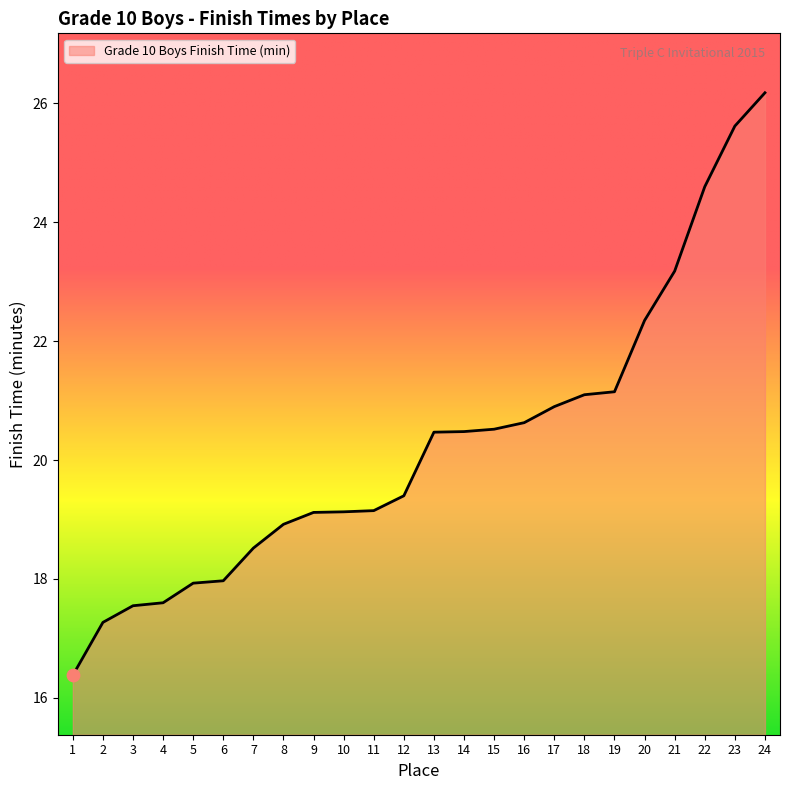

Approximately how many times larger is the value at 16 compared to 5?

1.2